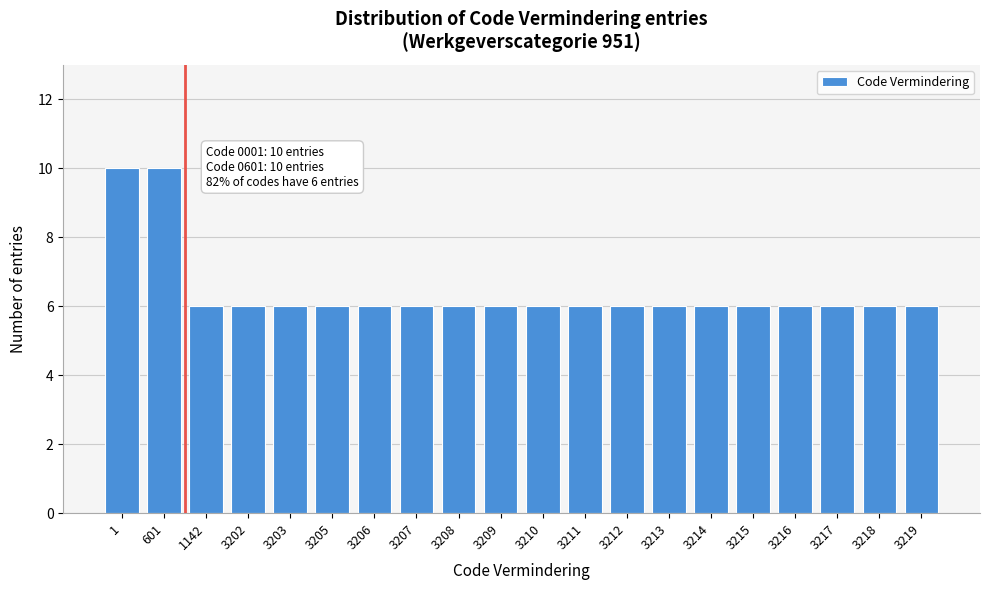

Reading right to left, what are all the values shown in this chart?

6	6	6	6	6	6	6	6	6	6	6	6	6	6	6	6	6	6	10	10